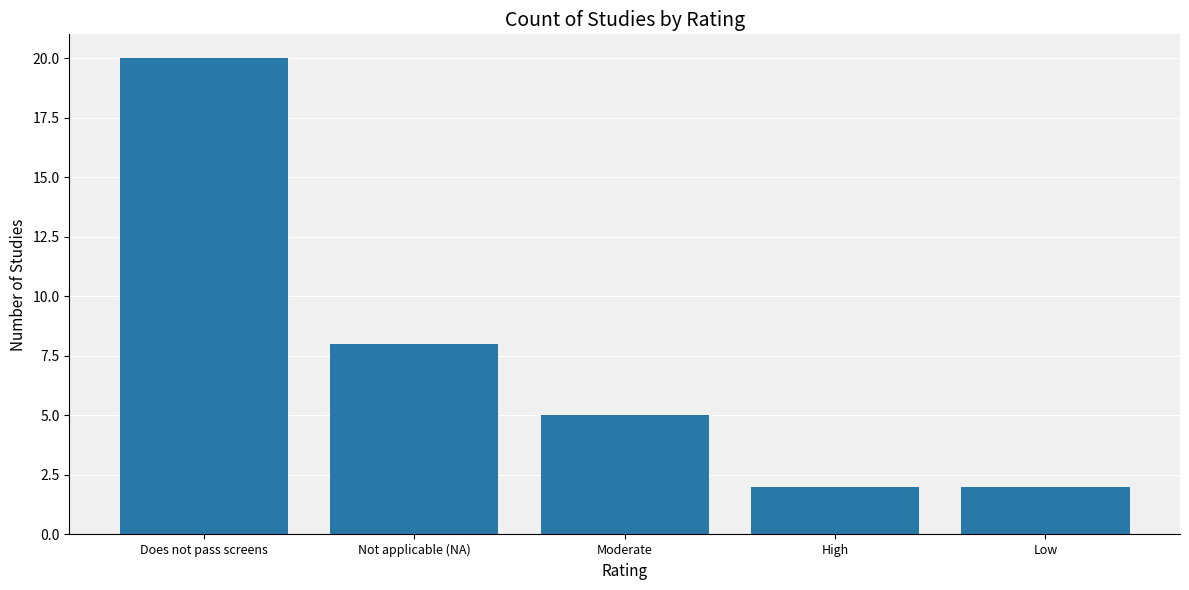

What is the greatest value displayed?

20